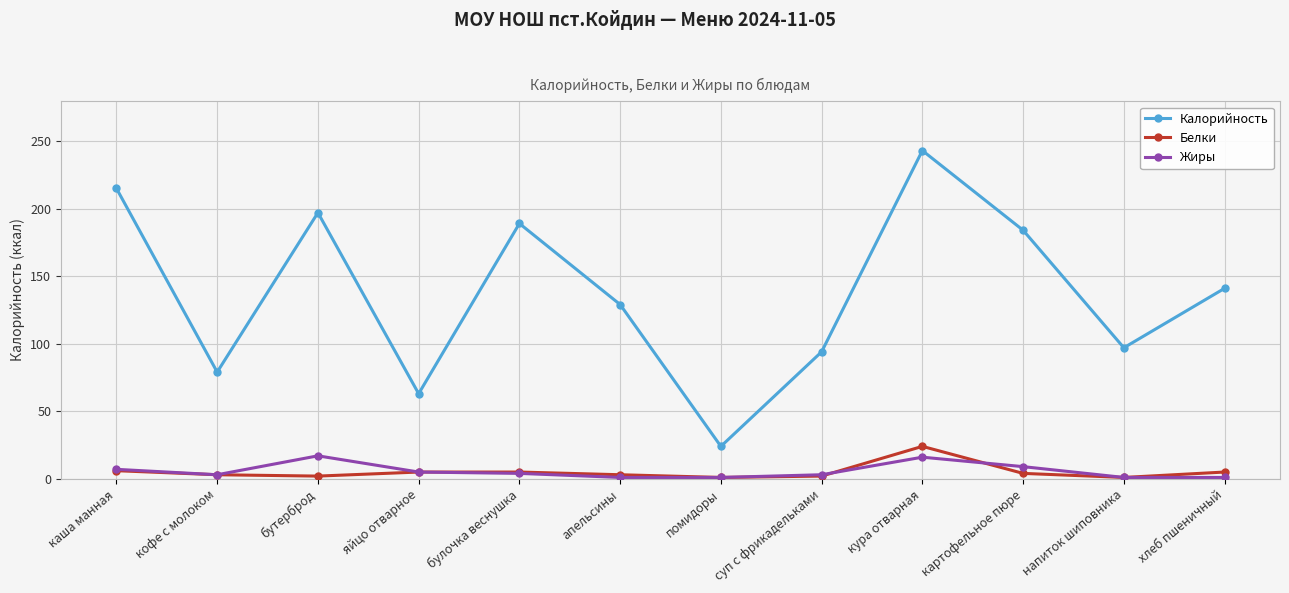

True or false: Калорийность and Жиры cross at least once.

False